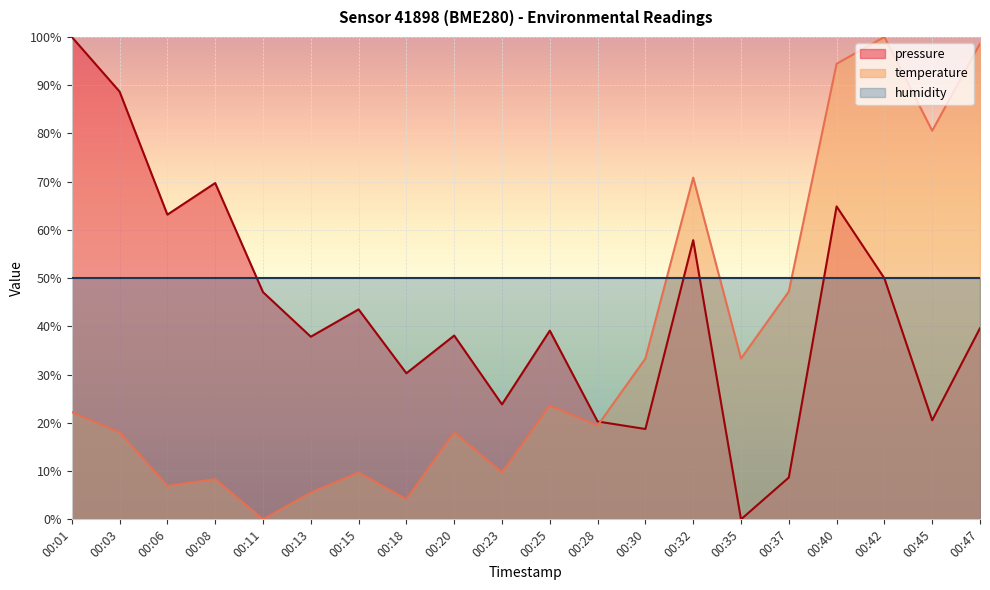

Reading left to right, list all the values displayed in this chart.

pressure: 1.0	0.9	0.6	0.7	0.5	0.4	0.4	0.3	0.4	0.2	0.4	0.2	0.2	0.6	0.0	0.1	0.6	0.5	0.2	0.4
temperature: 0.2	0.2	0.1	0.1	0.0	0.1	0.1	0.0	0.2	0.1	0.2	0.2	0.3	0.7	0.3	0.5	0.9	1.0	0.8	1.0